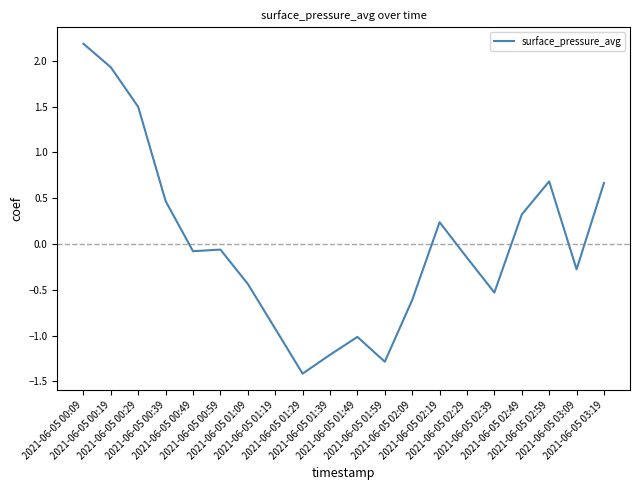

How many lines are shown in the chart?

1